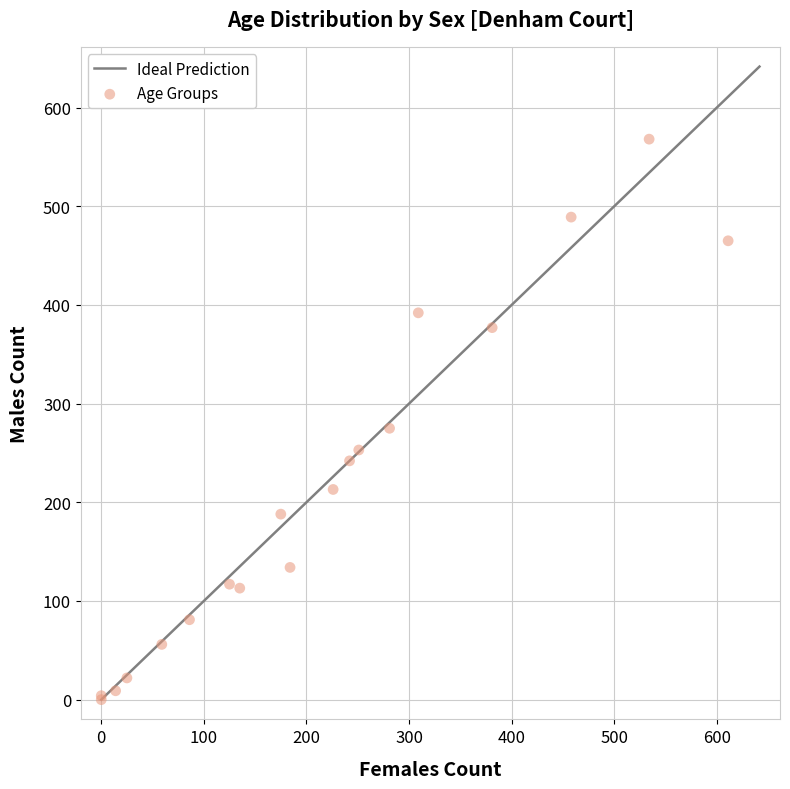

What Y value in the scatter plot is closest to 284?

275